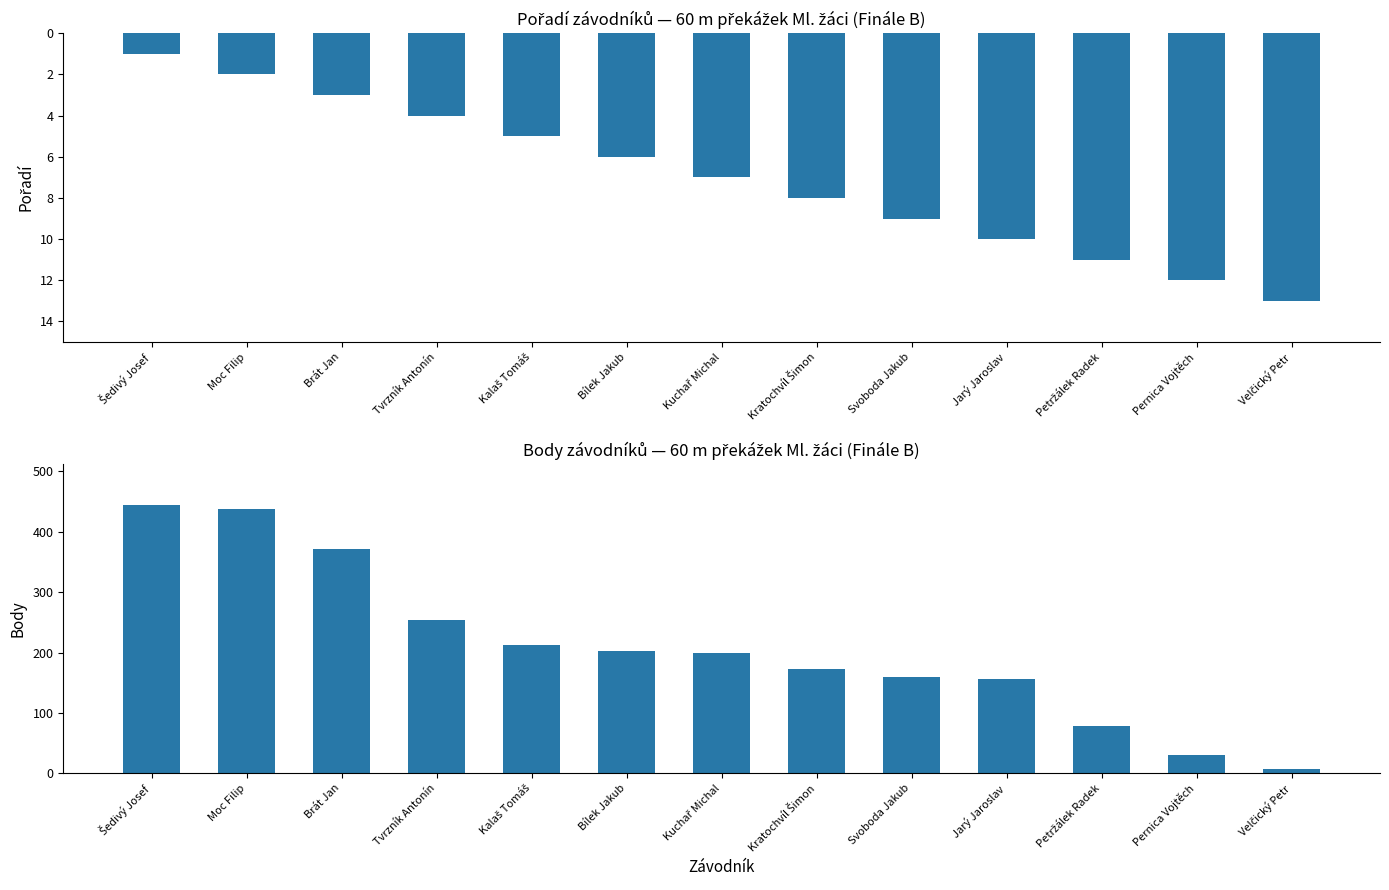

Reading right to left, what are all the values shown in this chart?

Pořadí: 13	12	11	10	9	8	7	6	5	4	3	2	1
Body: 7	30	79	156	160	172	199	203	212	254	371	438	445